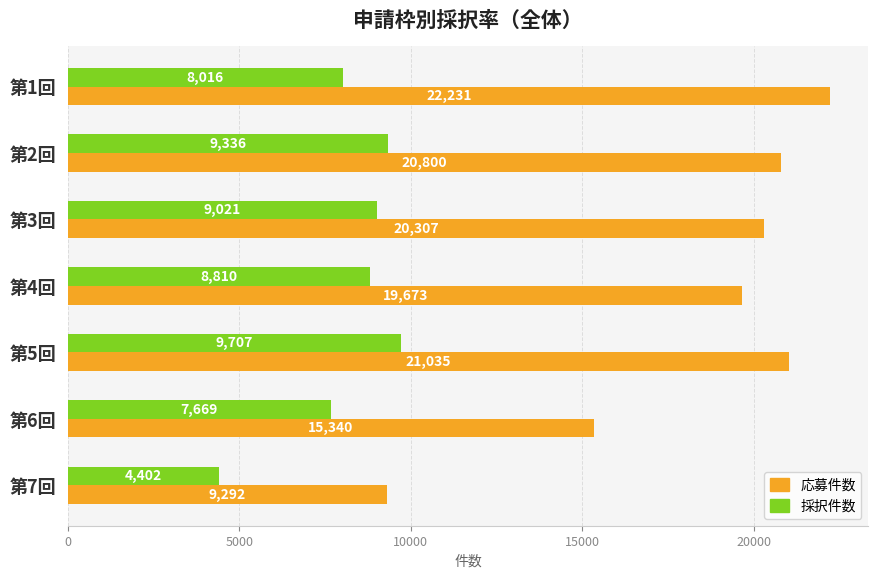

Rank the series at 第4回 from lowest to highest value.

採択件数, 応募件数